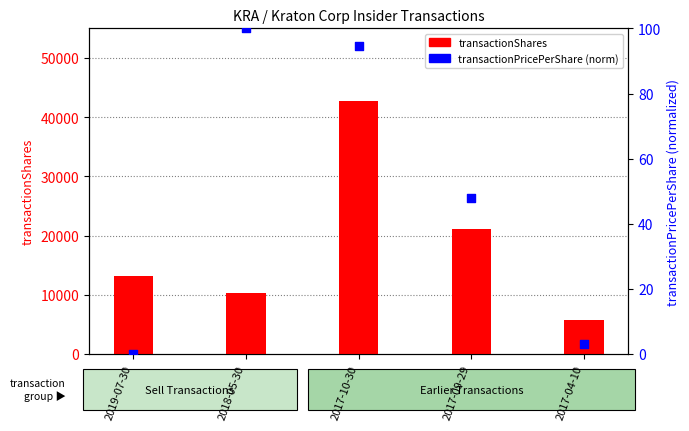

At which category is the sum across all series the highest?

2017-10-30